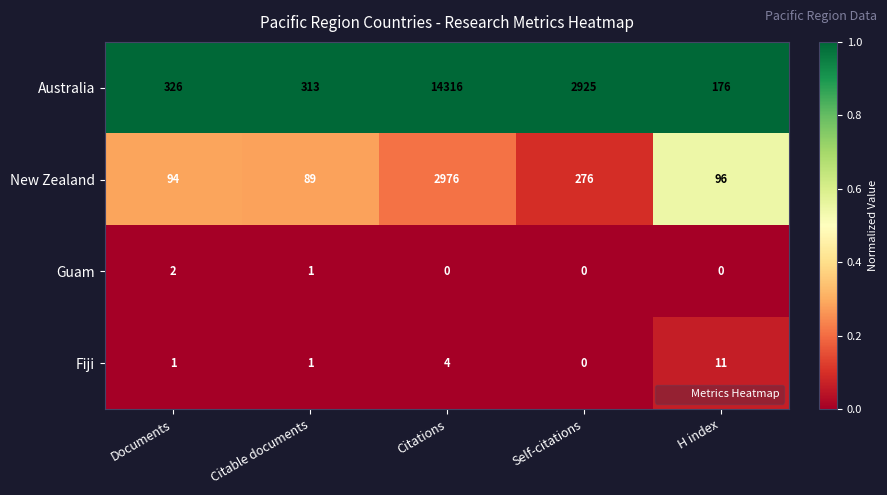

Reading left to right, transcribe all the data shown in this chart.

Australia: Documents=326	Citable documents=313	Citations=14316	Self-citations=2925	H index=176
New Zealand: Documents=94	Citable documents=89	Citations=2976	Self-citations=276	H index=96
Guam: Documents=2	Citable documents=1	Citations=0	Self-citations=0	H index=0
Fiji: Documents=1	Citable documents=1	Citations=4	Self-citations=0	H index=11